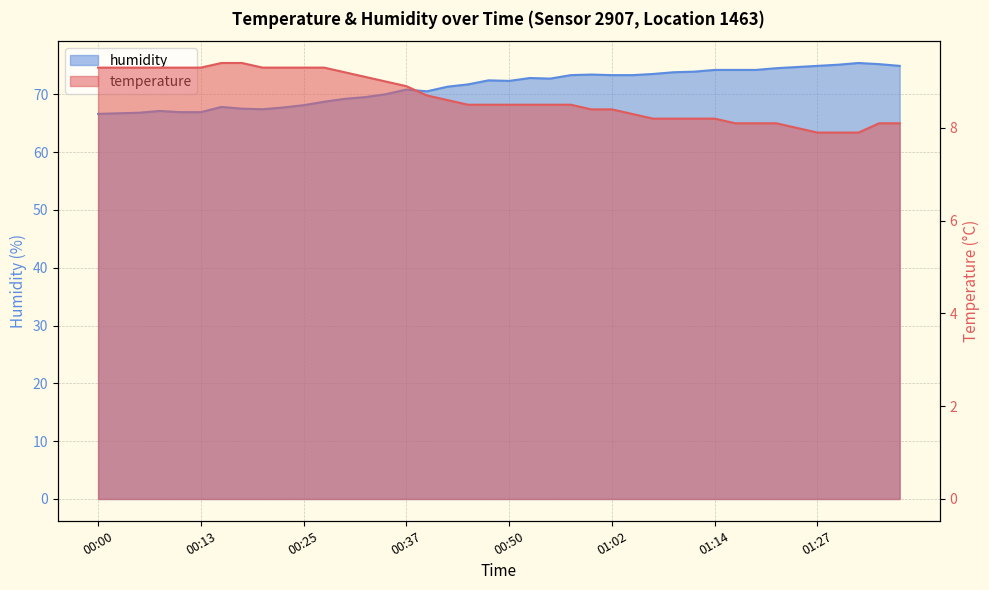

What is the sum of all temperature values?

346.4